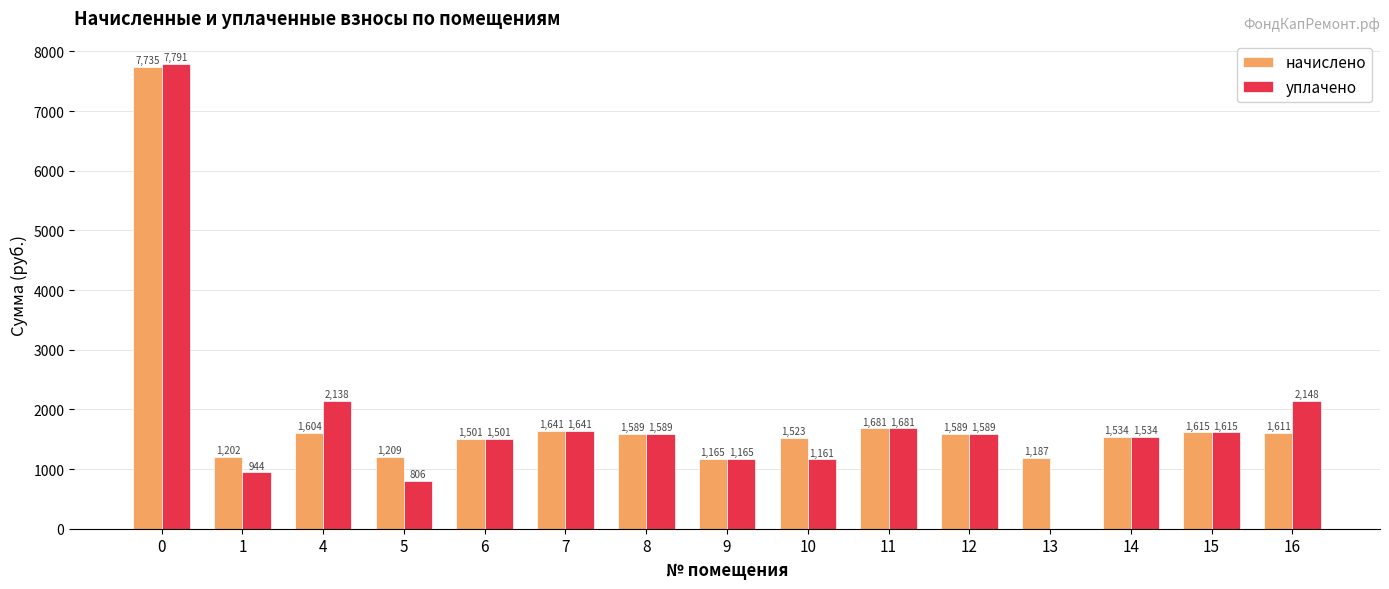

What is the difference between the начислено values at 6 and 16?

110.6